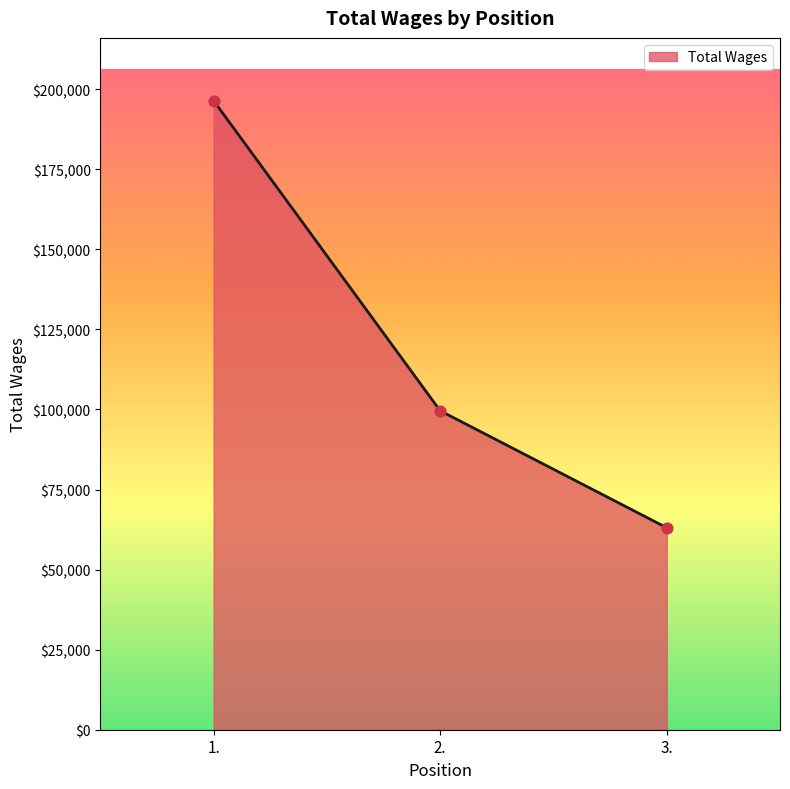

Between 2. and 1., which is larger?

1.